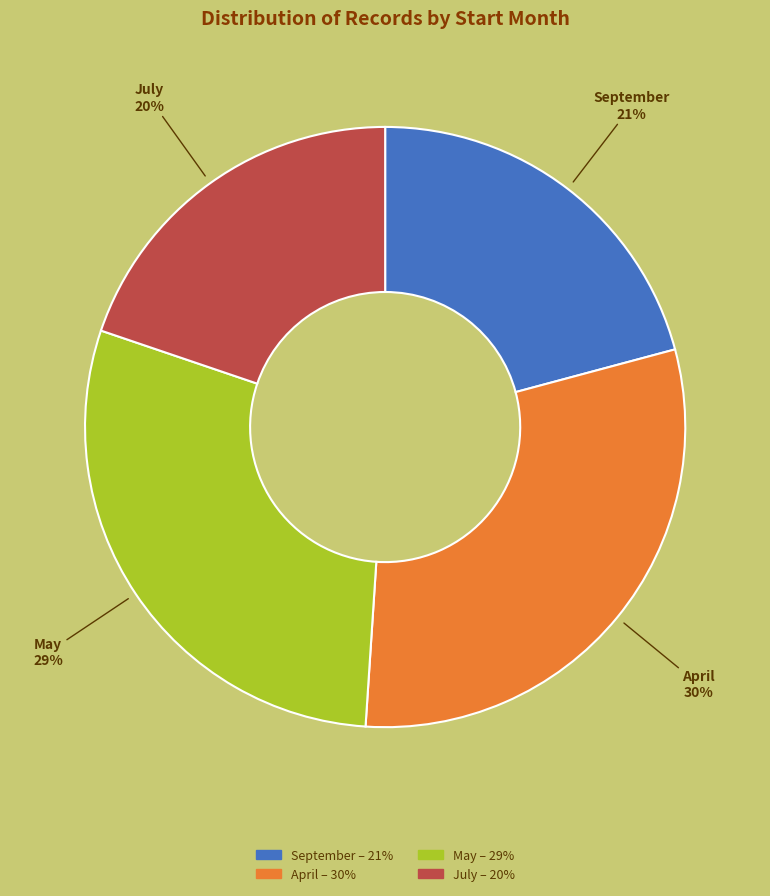

Count the number of slices in the pie.

4